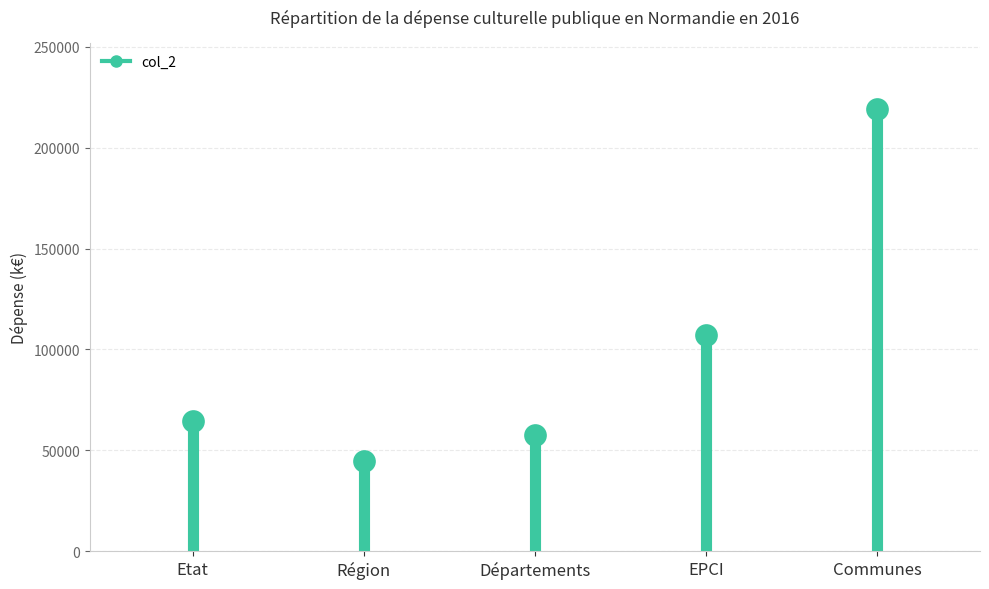

What is the average Y value?

98604.1